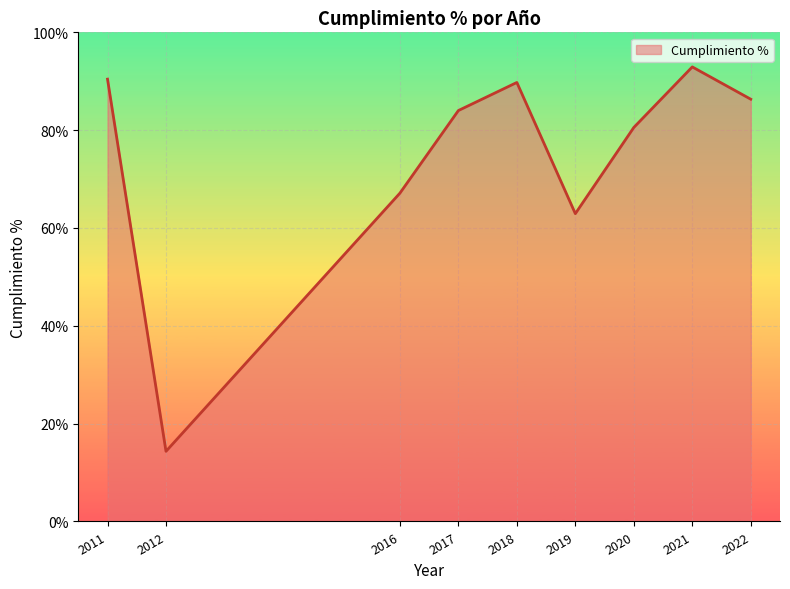

What is the maximum value shown in the chart?

92.9